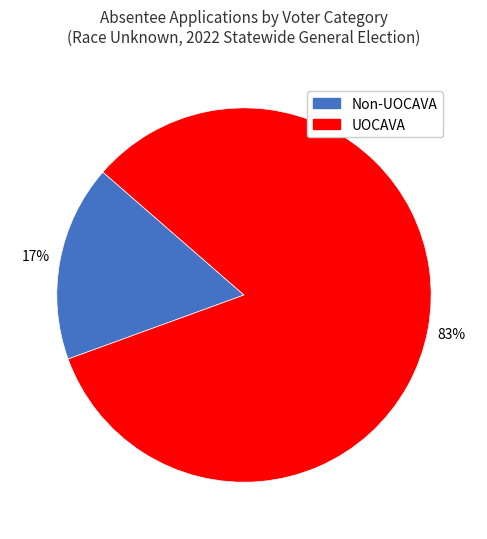

To the nearest percent, what is the difference between the largest and smallest slice percentages?

66%